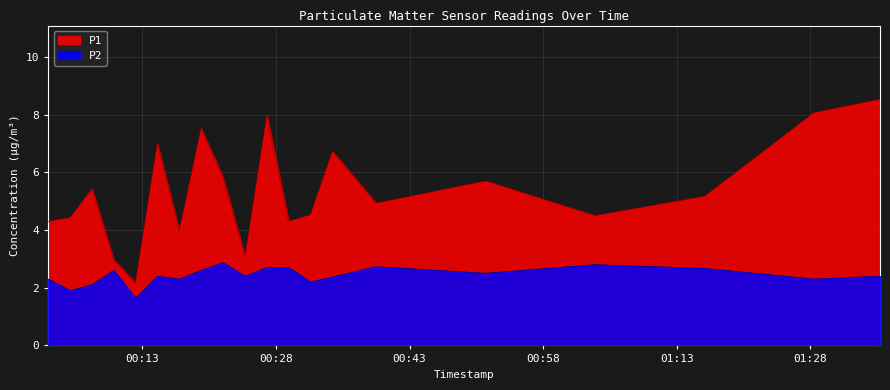

Which series has the largest range (max minus min)?

P1